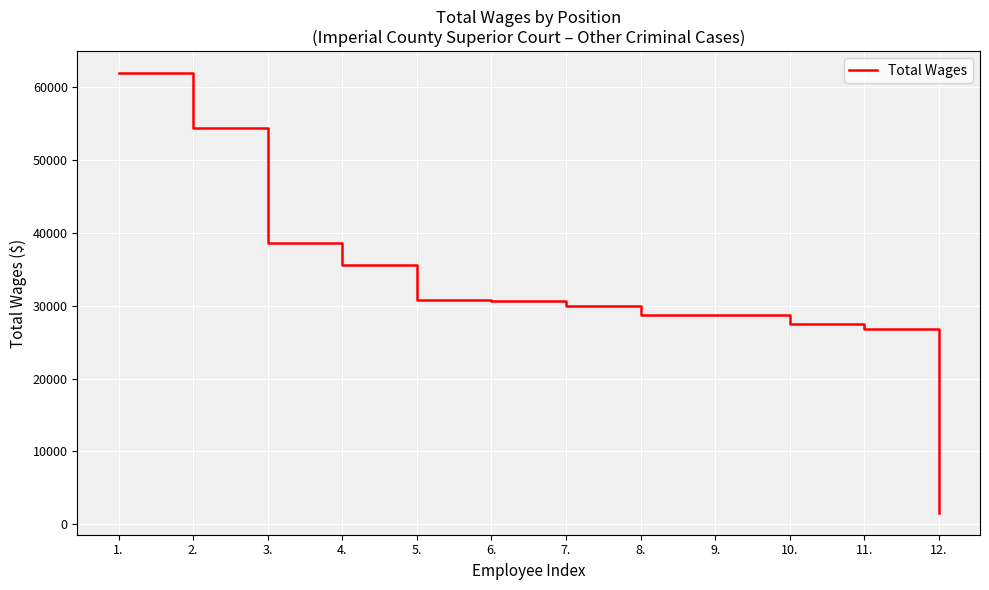

What is the approximate value at 4., to the nearest 50?

35600